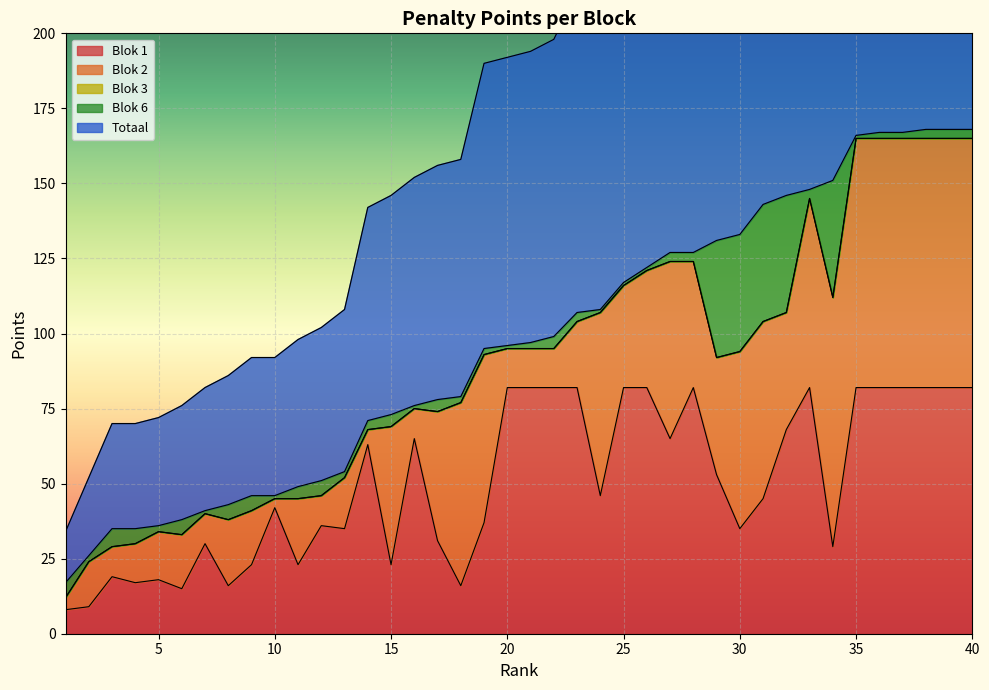

At which label does Blok 2 first exceed 39?

15